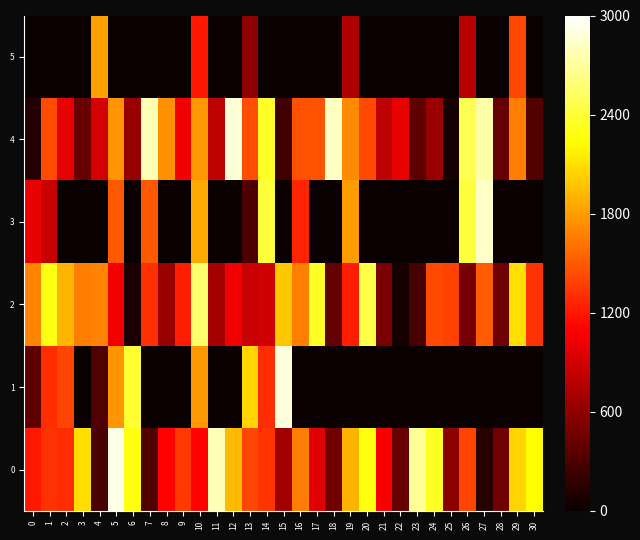

Between 24 and 29, which series saw the biggest shift?

5